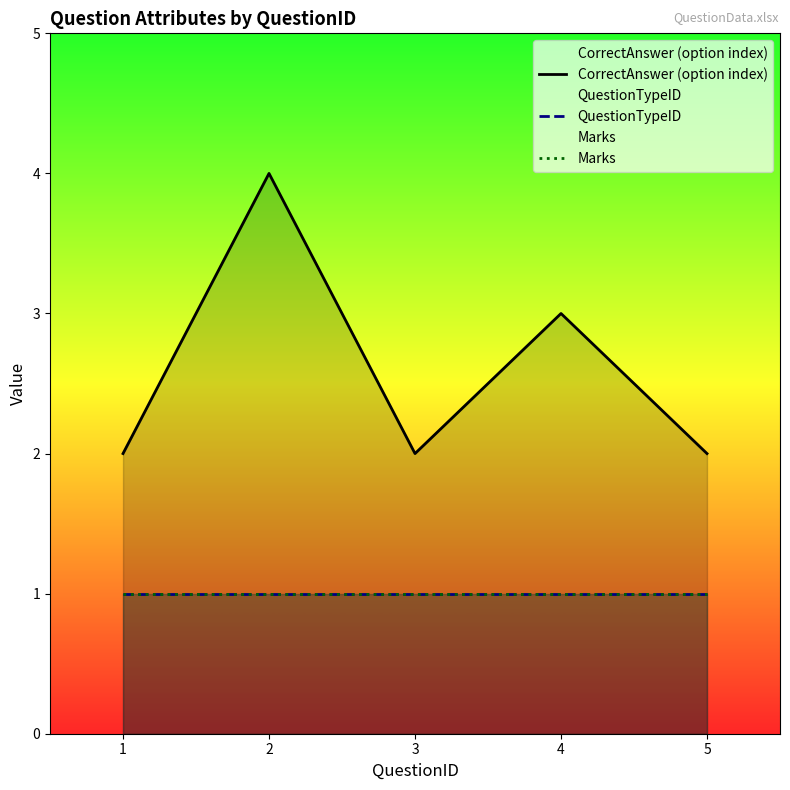

True or false: Marks and CorrectAnswer (option index) cross at least once.

False